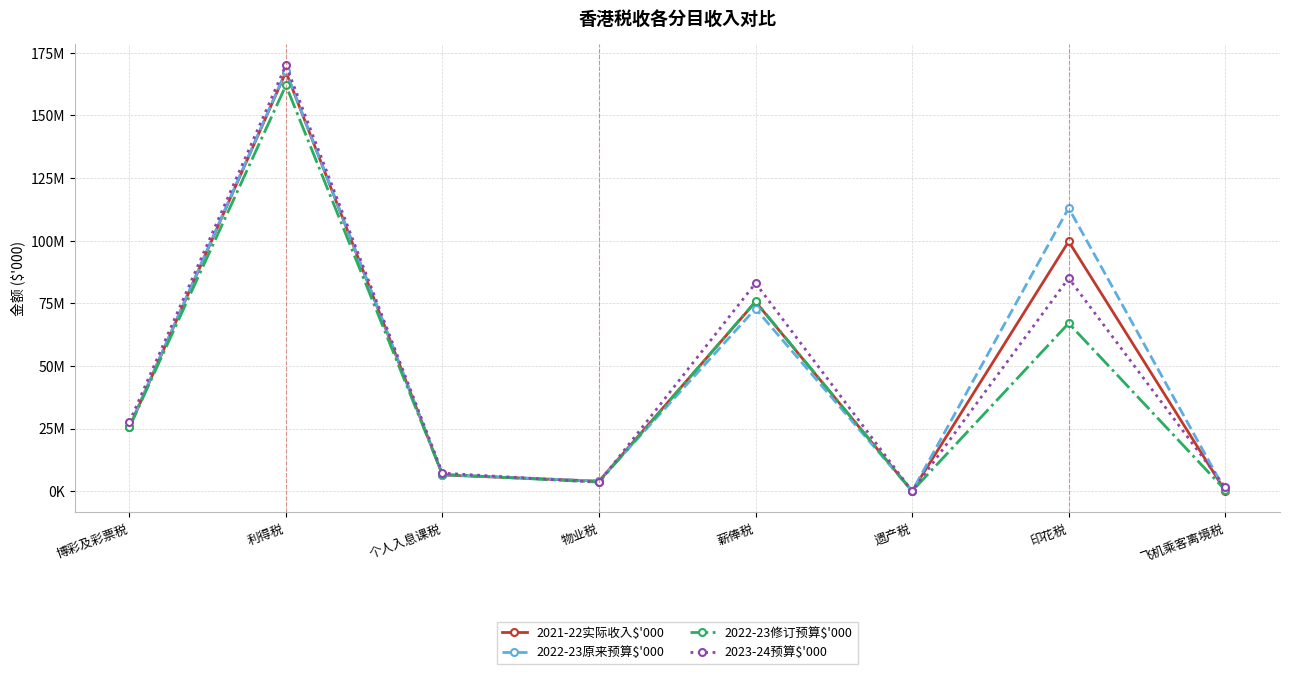

Is this an area chart (filled region under the line)?

No